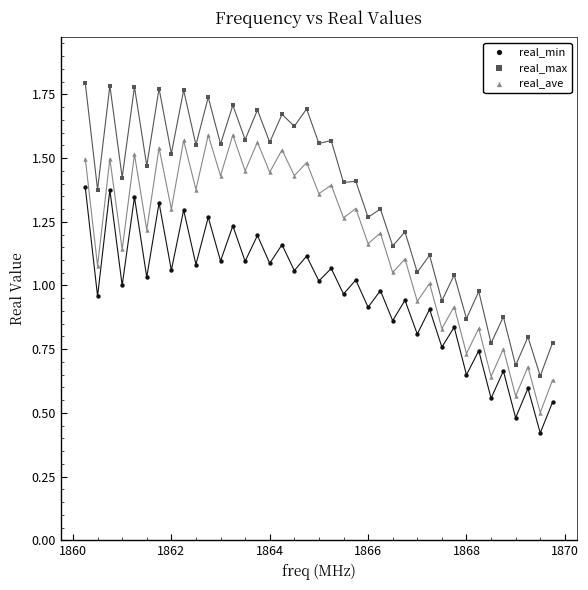

Which series contains the highest Y value?

real_max